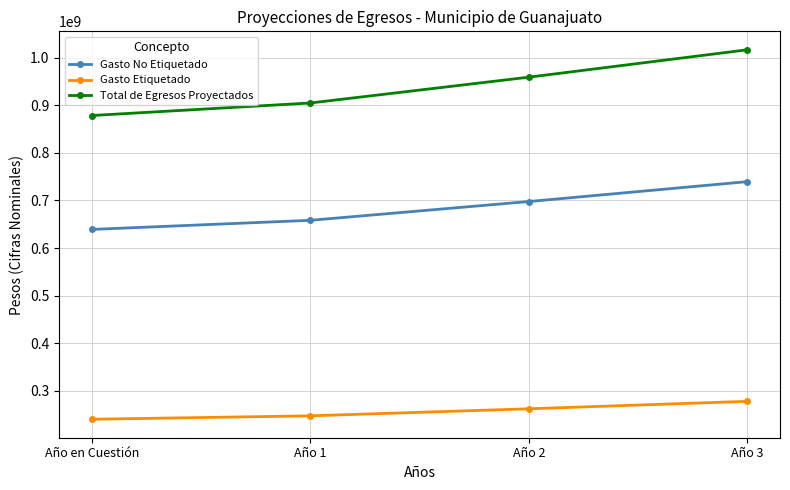

At which label does Total de Egresos Proyectados reach its peak?

Año 3